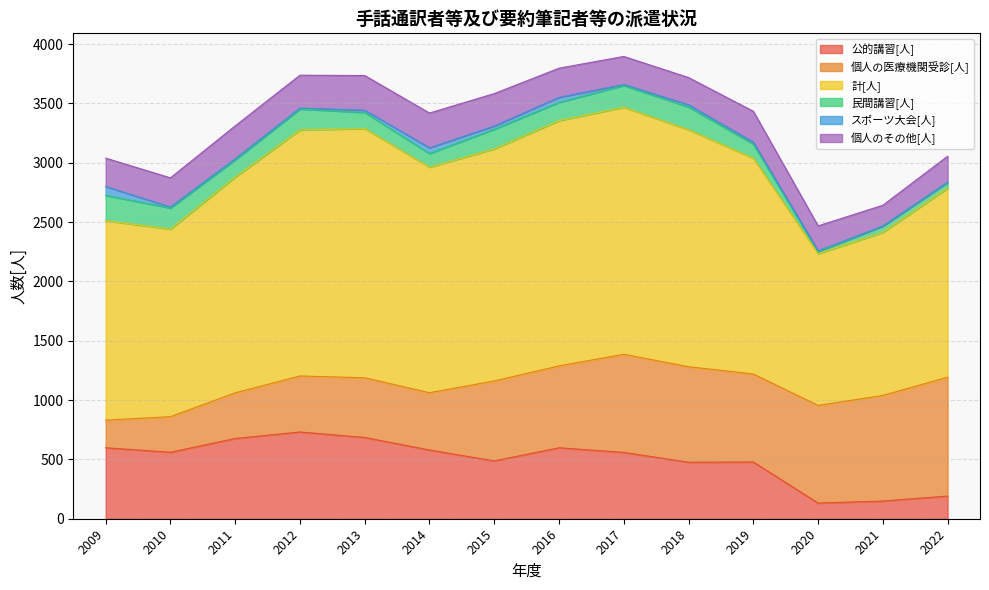

How many data points in 民間講習[人] are less than 154?

7